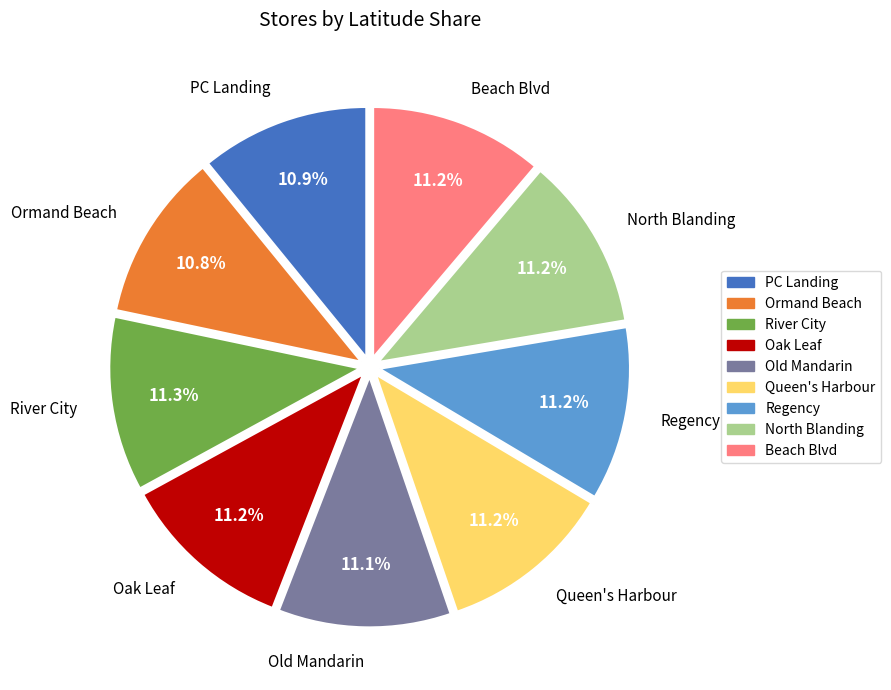

What is the ratio of the value at Regency to the value at Ormand Beach?

1.0